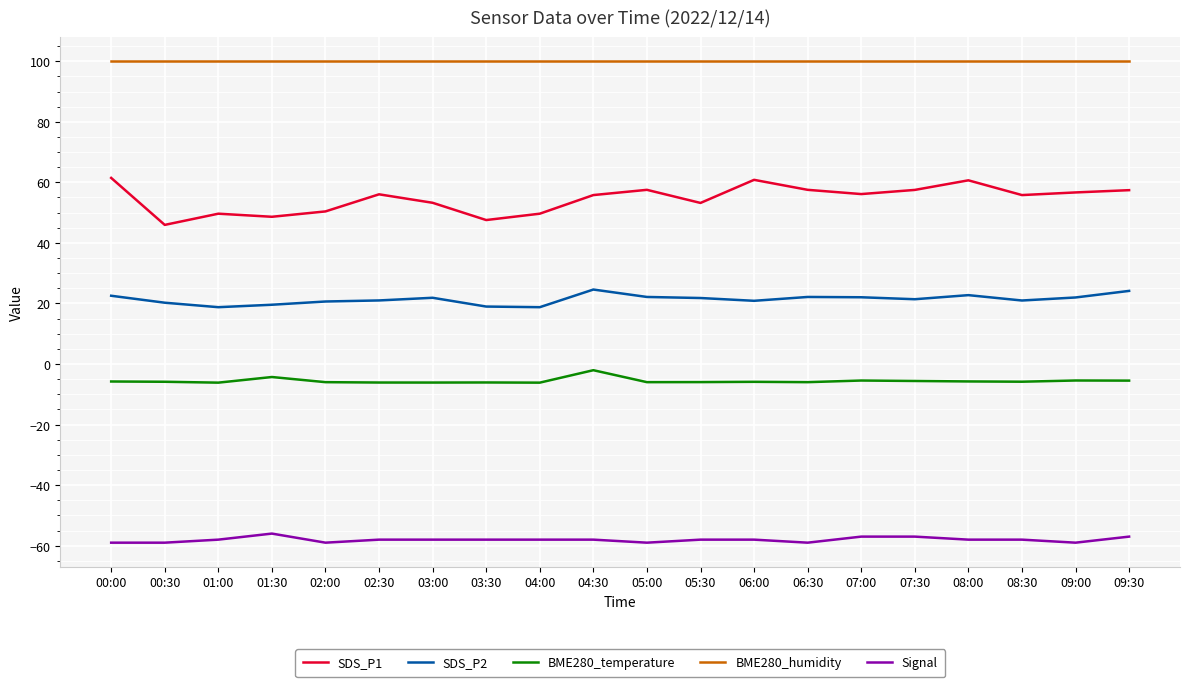

What is the lowest value of the SDS_P2 series?

18.8